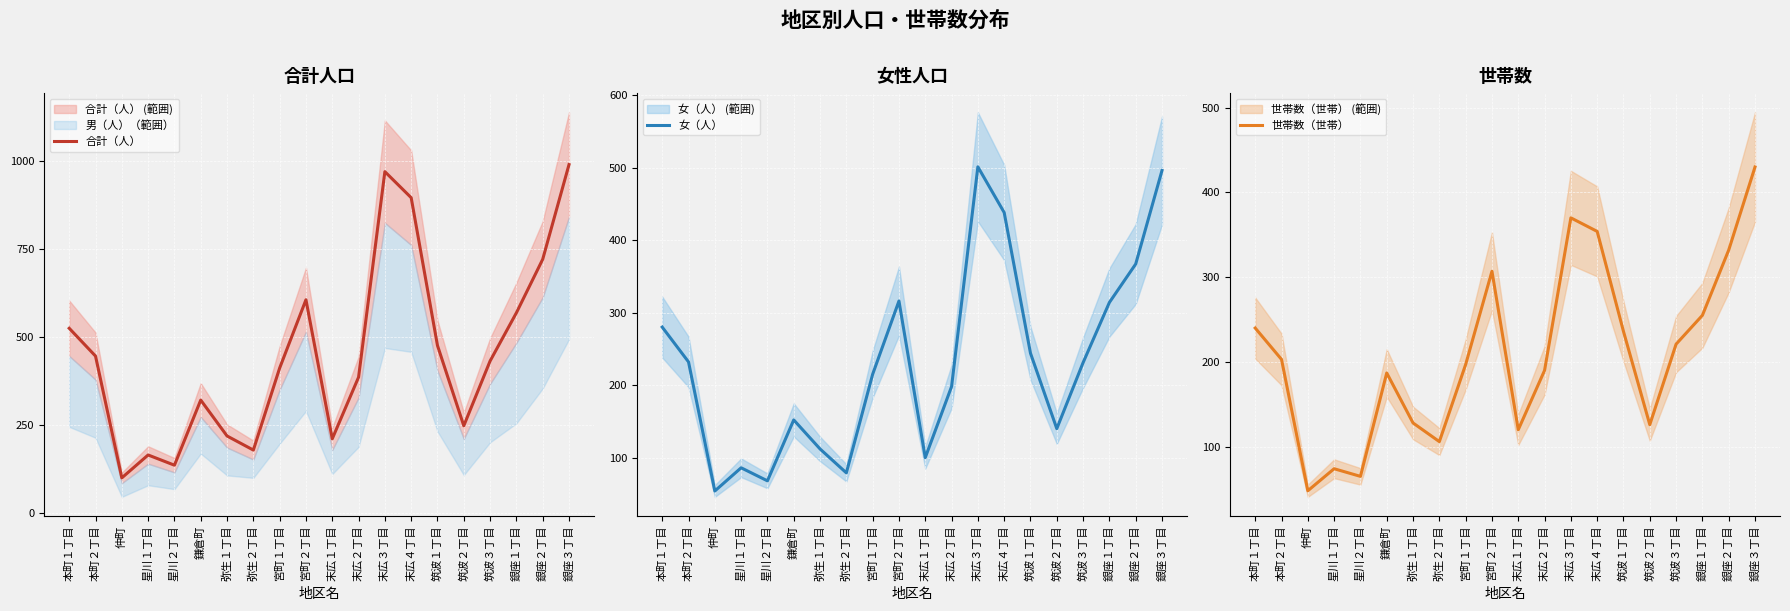

True or false: 女（人） and 合計（人） intersect in this chart.

False